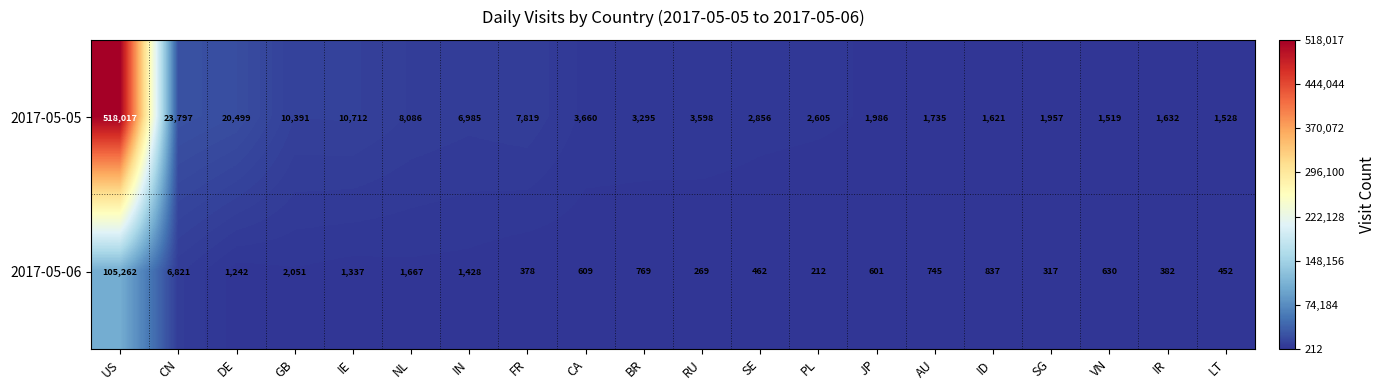

Which label corresponds to the smallest value in the chart?

PL